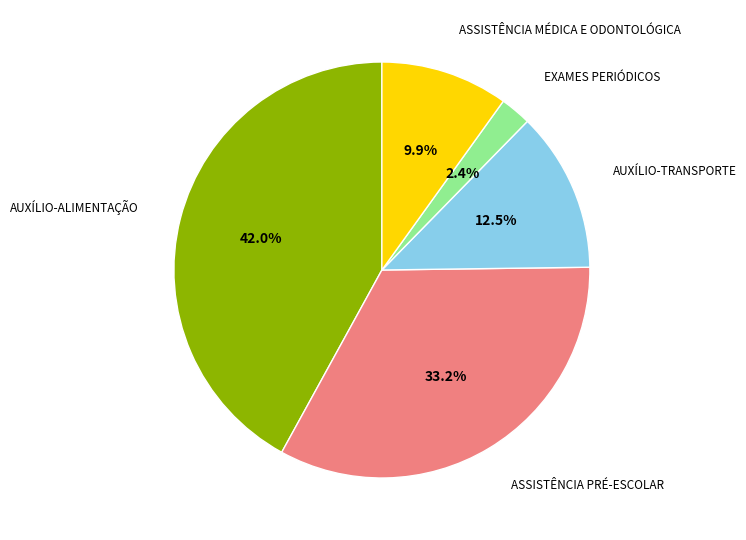

Is there a majority slice in this chart?

No